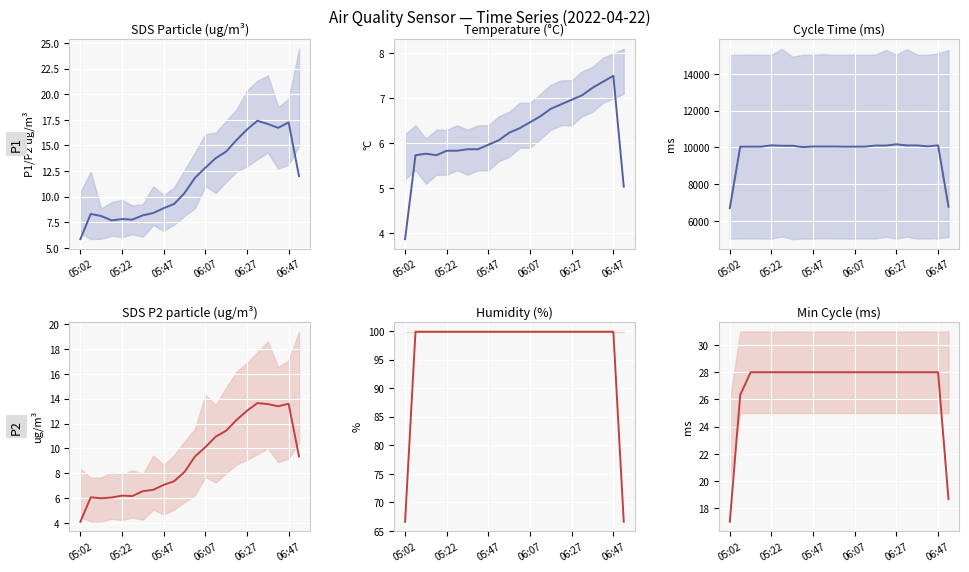

What is the difference between the maximum and second lowest values?

9.3